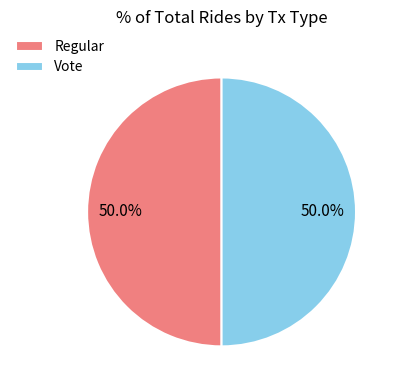

True or false: Vote accounts for 50% of the total.

True